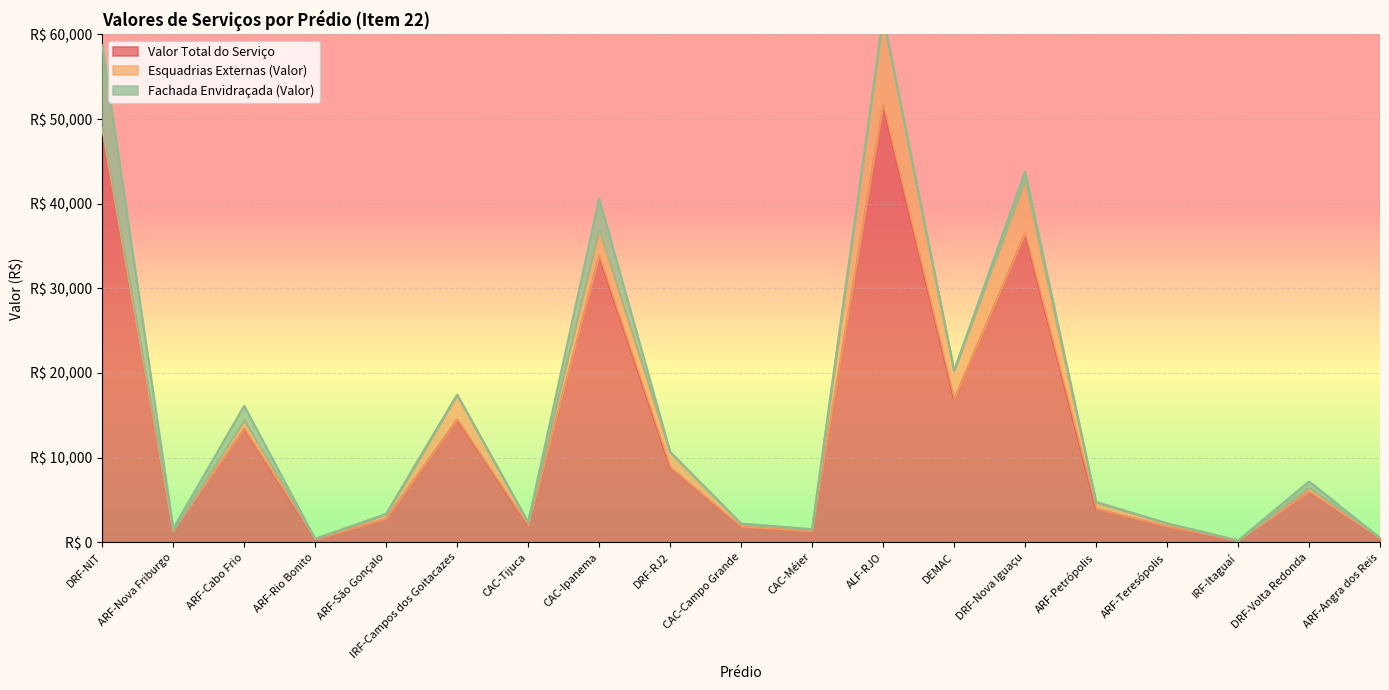

At which label is Valor Total do Serviço closest to 25945?

CAC-Ipanema